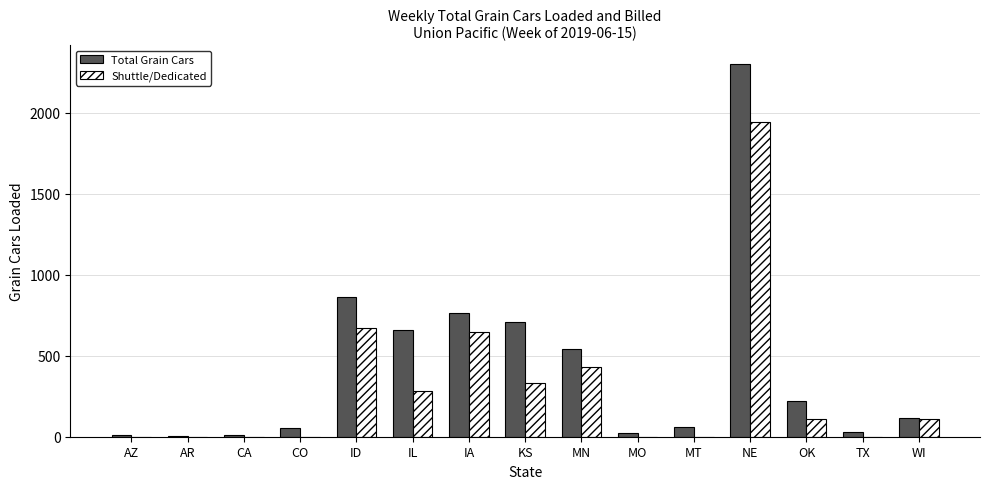

Is it true that Total Grain Cars equals 765 at IA?

True